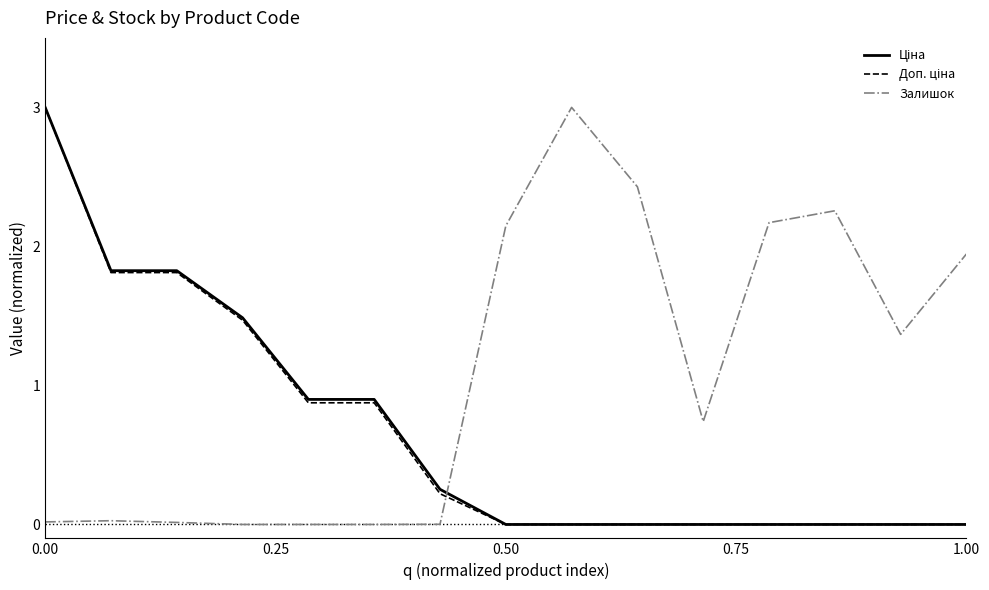

What is the maximum value shown in the chart?

3.0